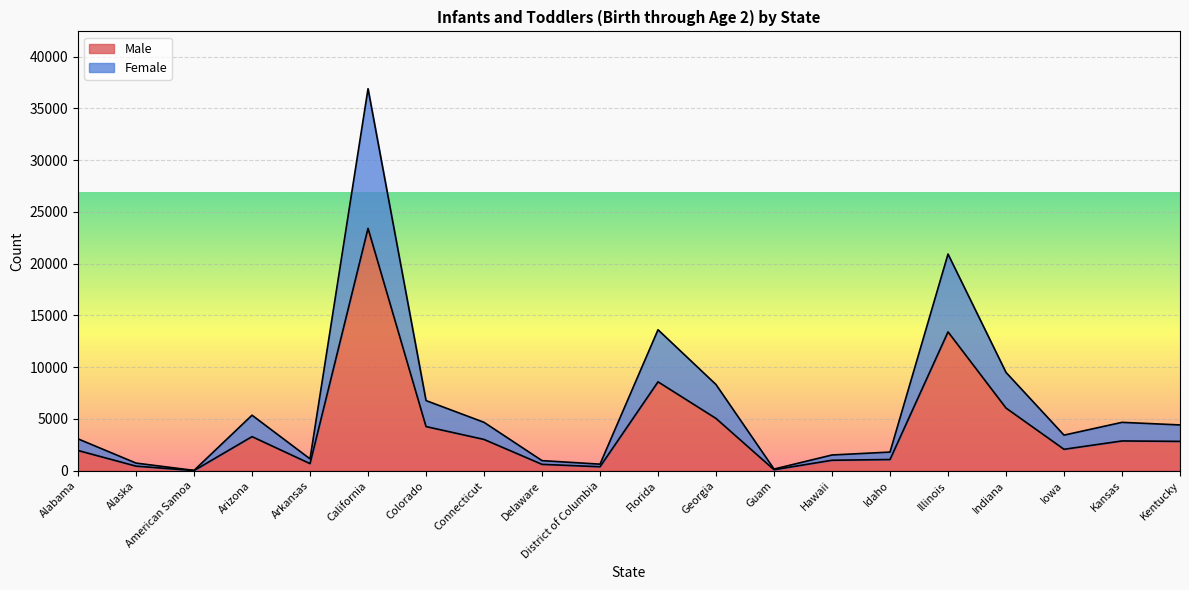

How many data points in Male are less than 2836?

10